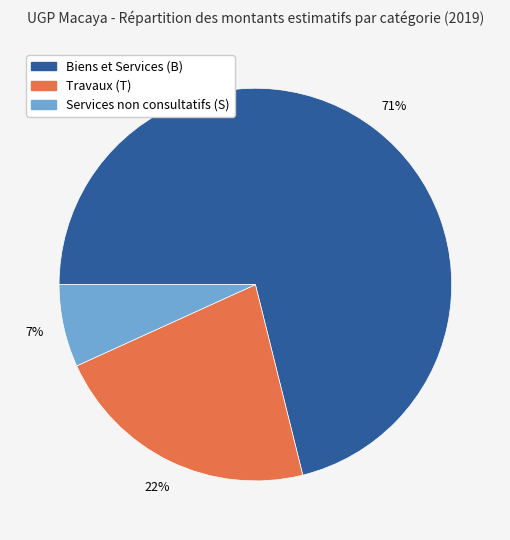

Which has a higher value, Travaux (T) or Biens et Services (B)?

Biens et Services (B)